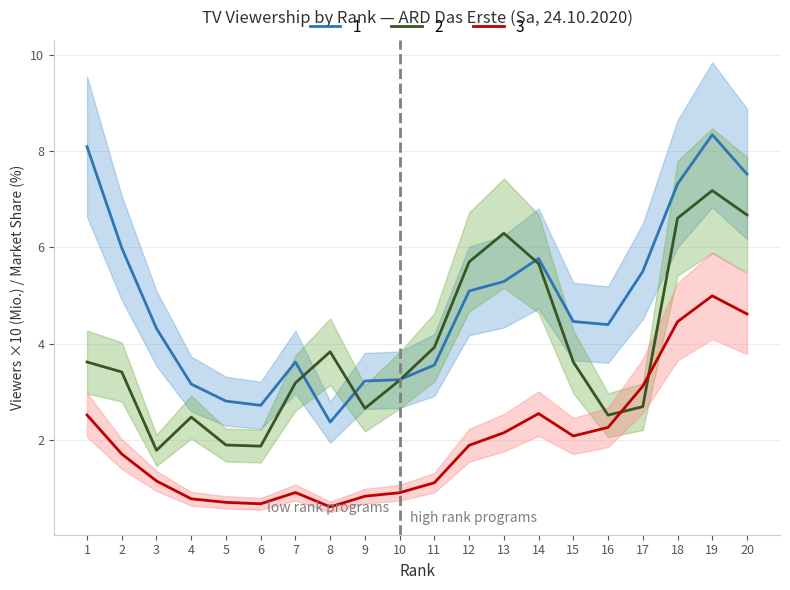

List the series in order of their peak value, highest first.

MA_gesamt, MA_14_49, Sehb_gesamt